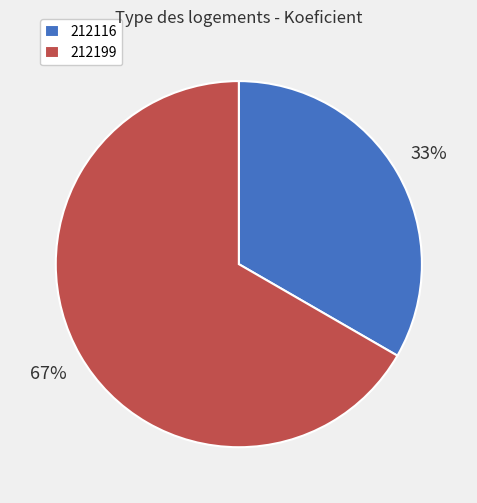

Which category has the smallest portion of the pie?

212116